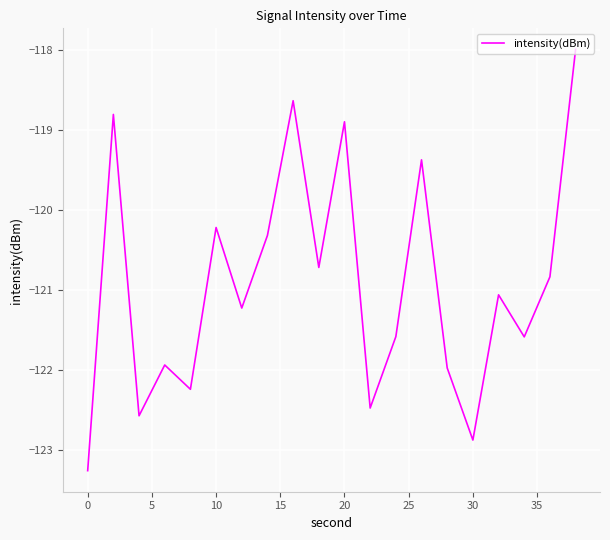

What is the difference between the maximum and minimum values?

5.3